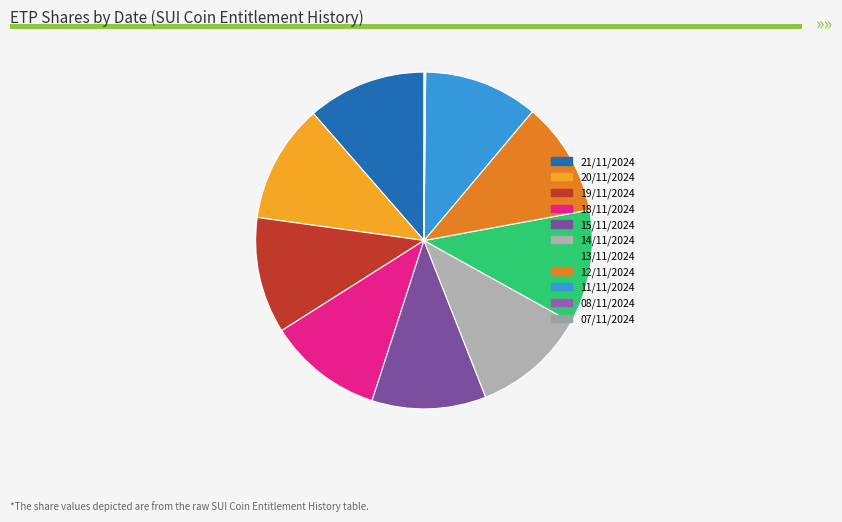

To the nearest percent, what is the combined percentage of 18/11/2024 and 11/11/2024?

22%